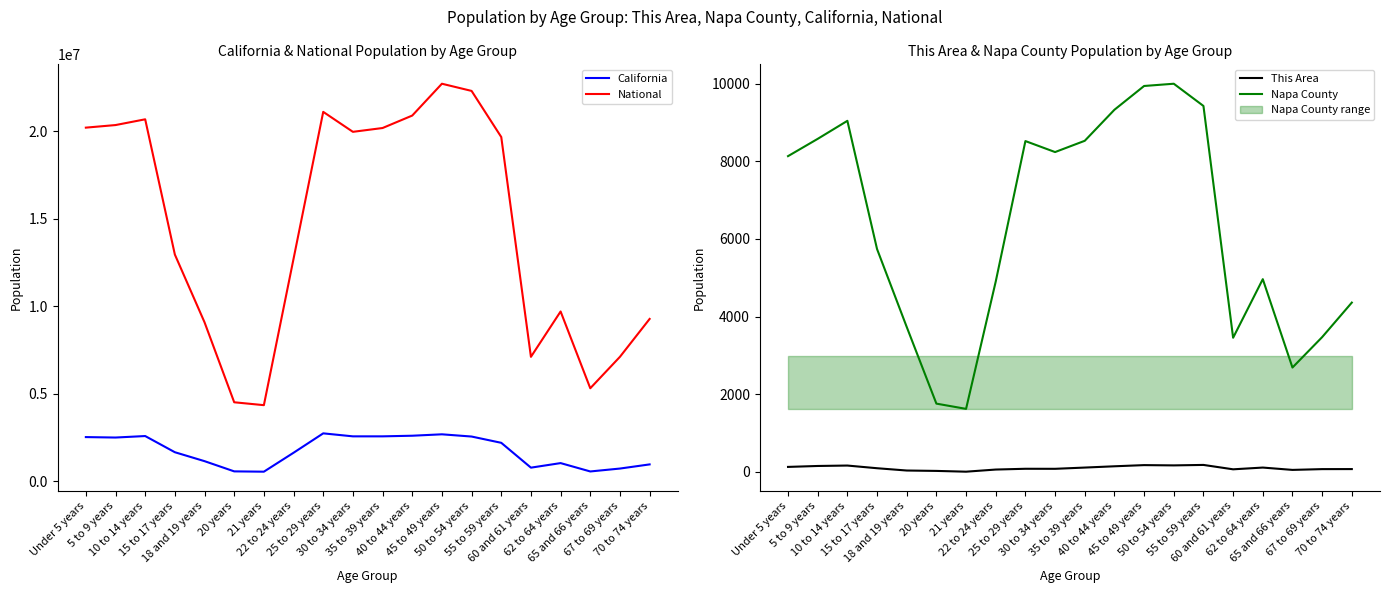

What is the label of the 19th point from the left?

67 to 69 years